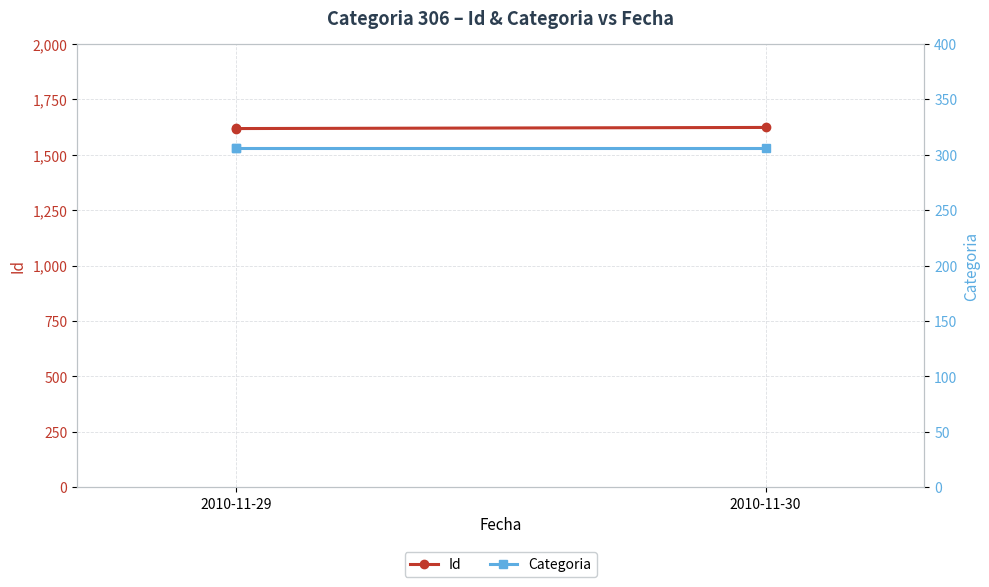

What is the sum of the Categoria values at 2010-11-30 and 2010-11-29?

612